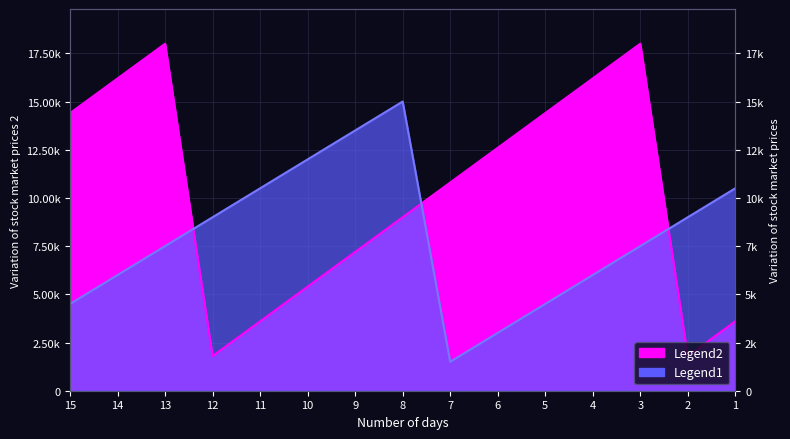

Which series has the widest spread of values?

Legend2